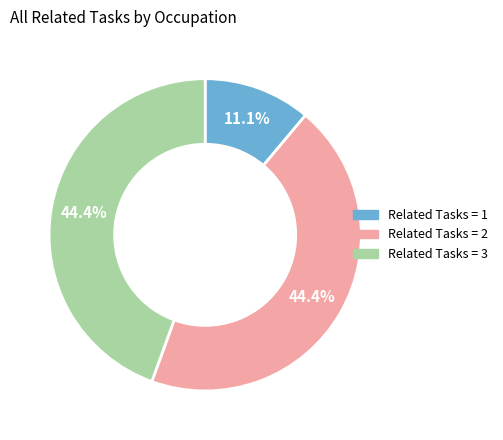

Is there any slice that represents more than half of the pie?

No